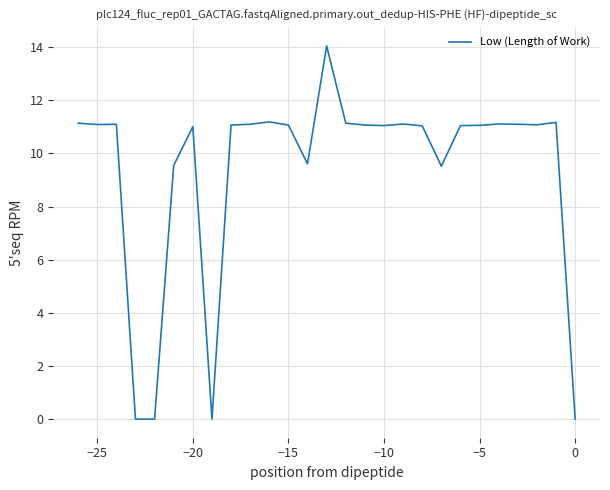

What is the difference between the maximum and minimum values?

14.1